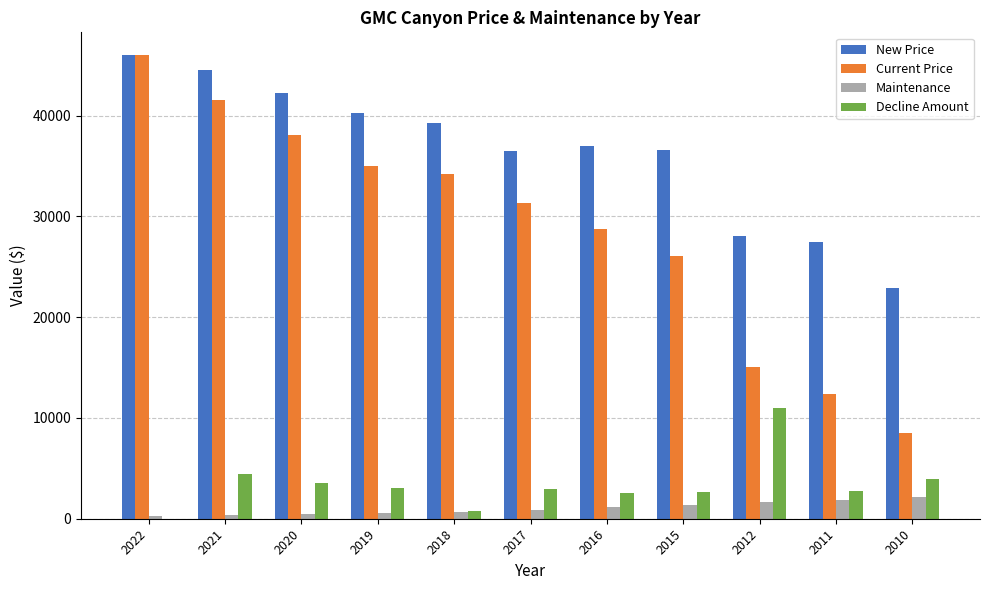

Which series changed the most between 2017 and 2010?

Current Price